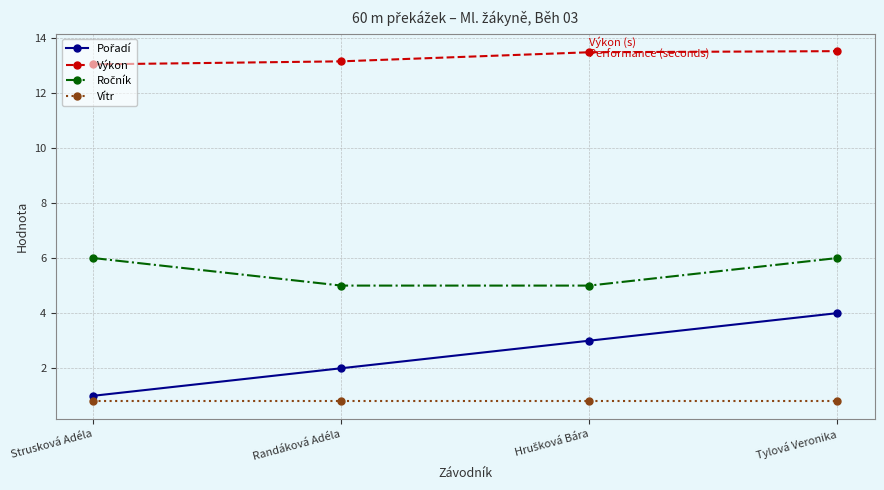

True or false: Vítr and Výkon cross at least once.

False